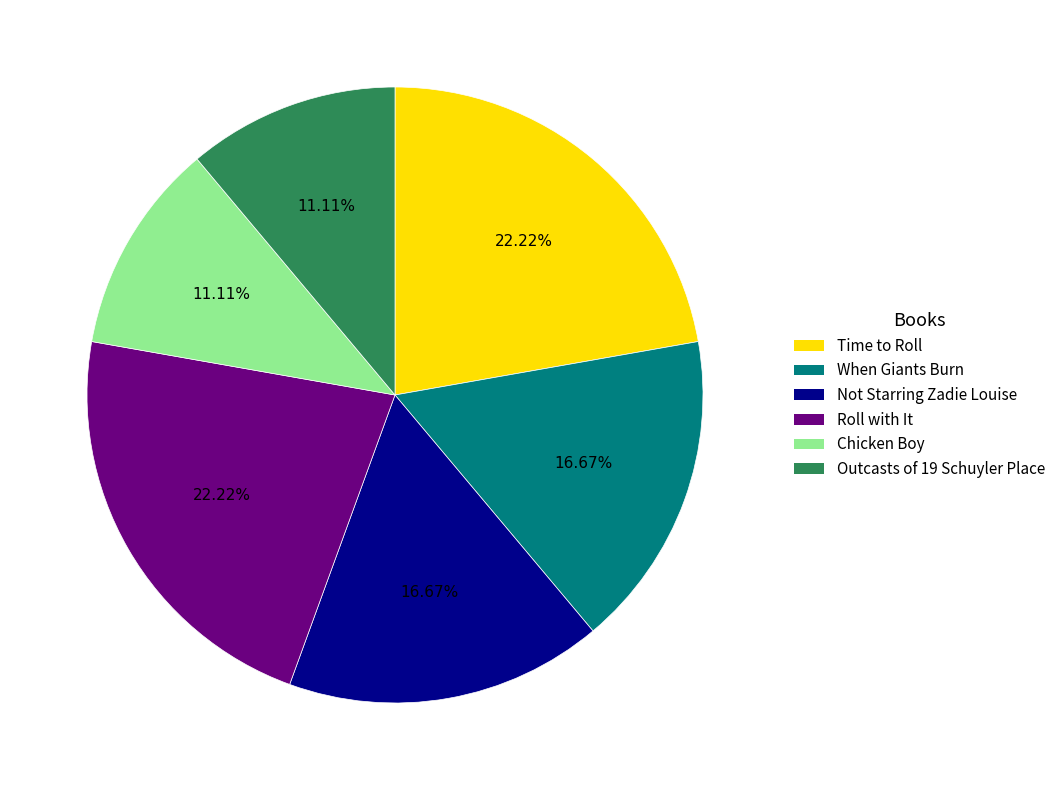

What is the ratio of the value at Roll with It to the value at Outcasts of 19 Schuyler Place?

2.0